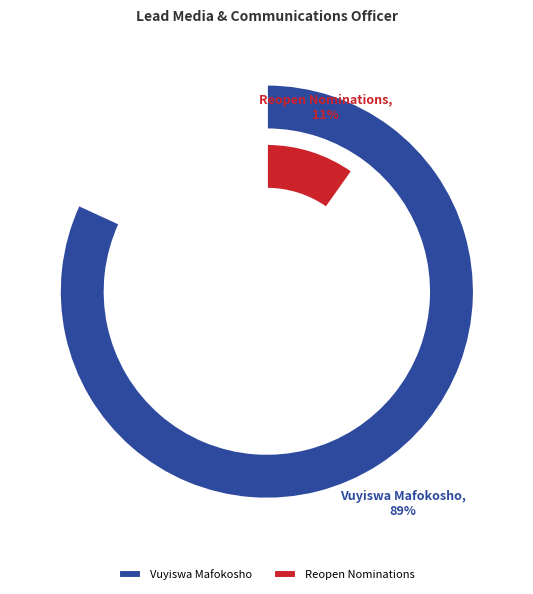

What percentage is the Vuyiswa Mafokosho slice, to the nearest percent?

89%